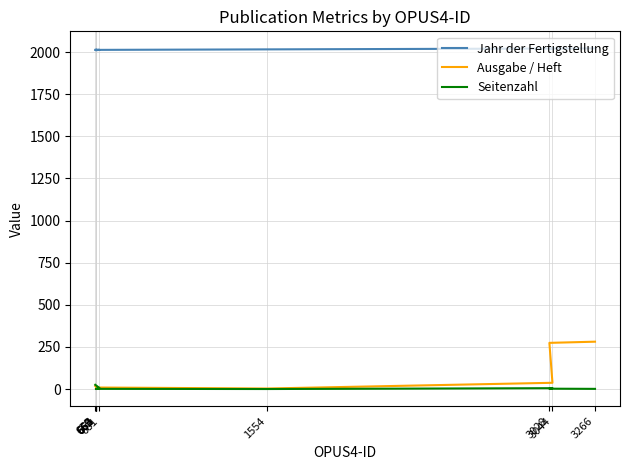

At which label is Seitenzahl closest to 12?

681